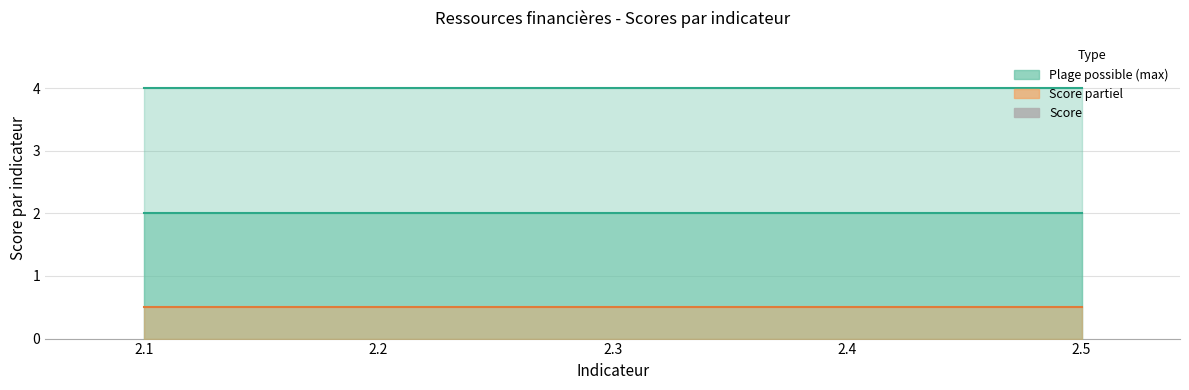

How many bars are there in each group?

3